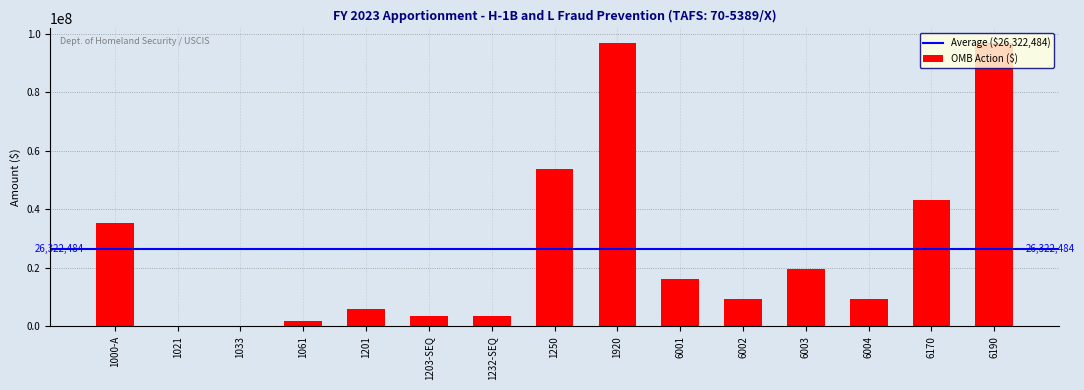

Is it true that the value at 6001 is 16188000?

True